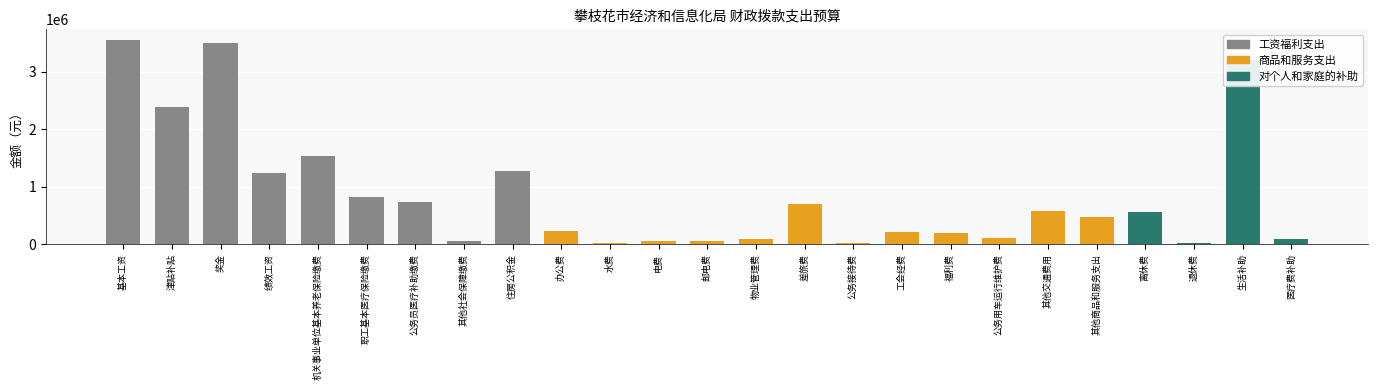

Reading right to left, extract all data points from this chart.

医疗费补助=88800.0	生活补助=3194739.0	退休费=17358.5	离休费=566262.8	其他商品和服务支出=478330.4	其他交通费用=574200.0	公务用车运行维护费=110160.0	福利费=189546.5	工会经费=213383.0	公务接待费=29241.0	差旅费=697680.0	物业管理费=88378.8	邮电费=63580.0	电费=58140.0	水费=23256.0	办公费=232560.0	住房公积金=1280182.9	其他社会保障缴费=52996.4	公务员医疗补助缴费=735746.3	职工基本医疗保险缴费=821450.7	机关事业单位基本养老保险缴费=1540613.1	绩效工资=1243180.0	奖金=3492537.0	津贴补贴=2378085.6	基本工资=3555348.0